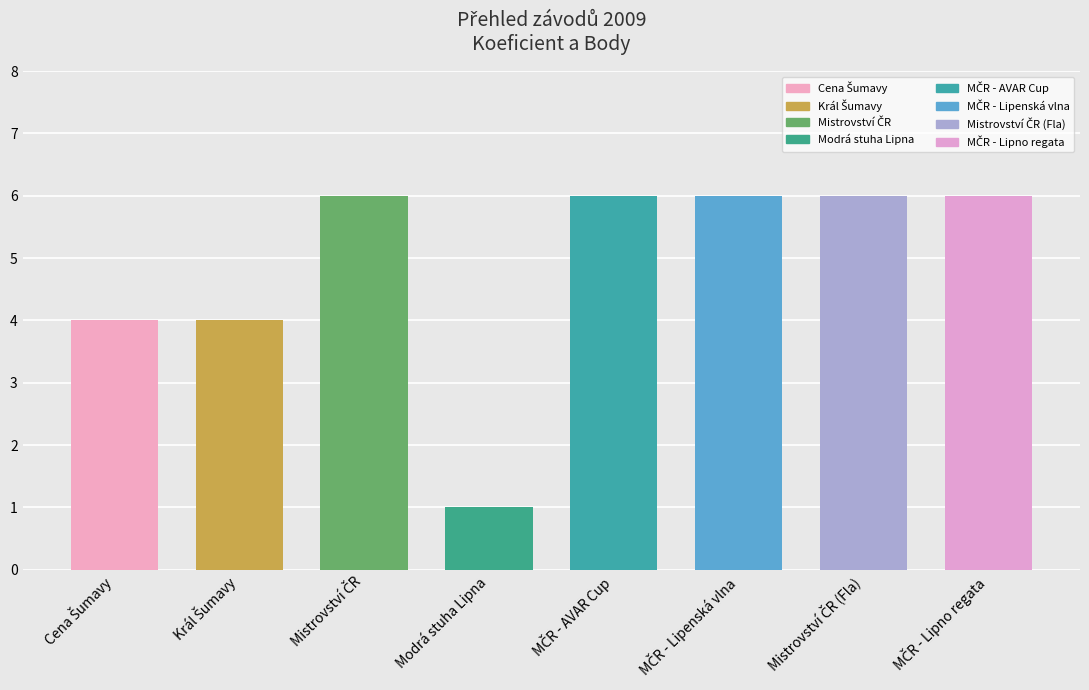

What is the greatest value displayed?

6